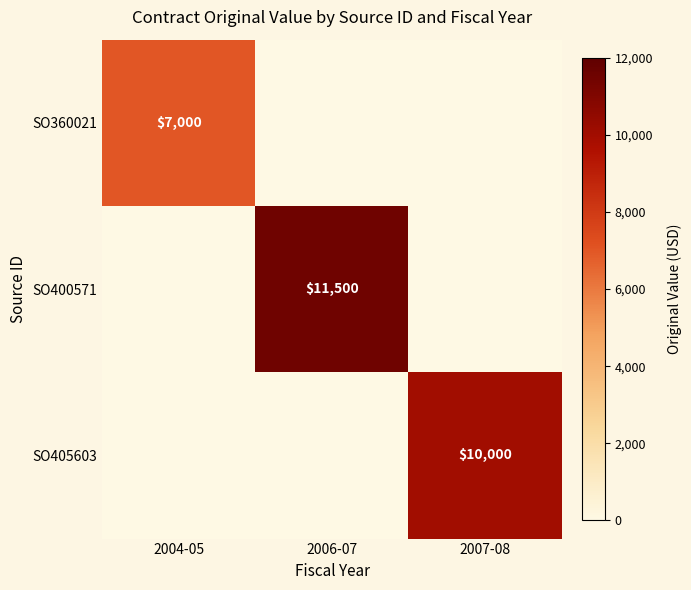

The SO360021 series shows 7000 at 2004-05. True or false?

True